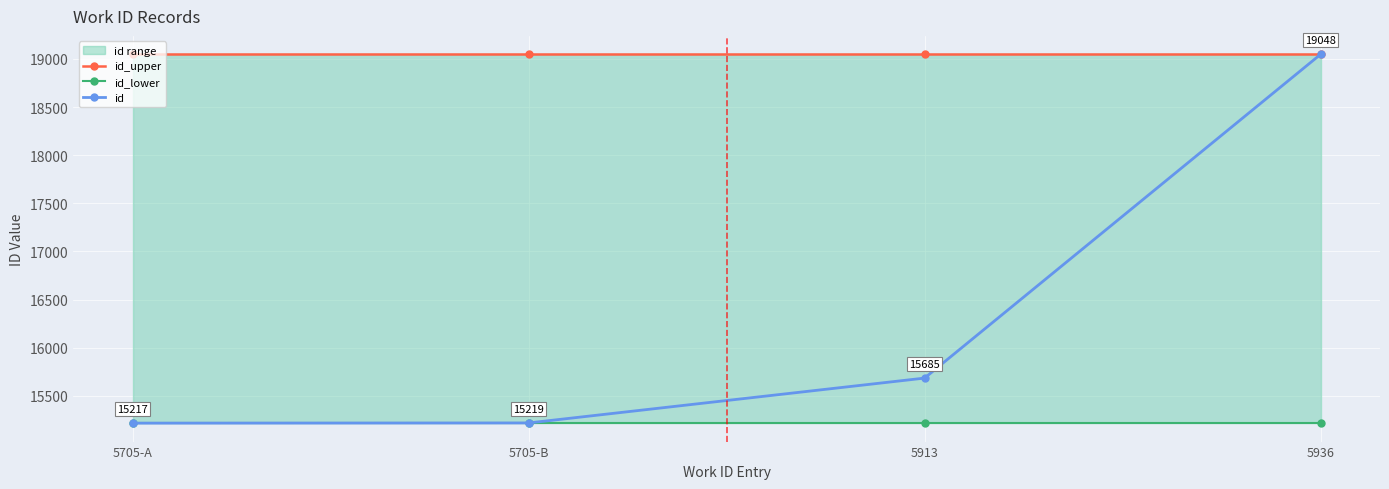

Between 5705-B and 5936, which series saw the biggest shift?

id